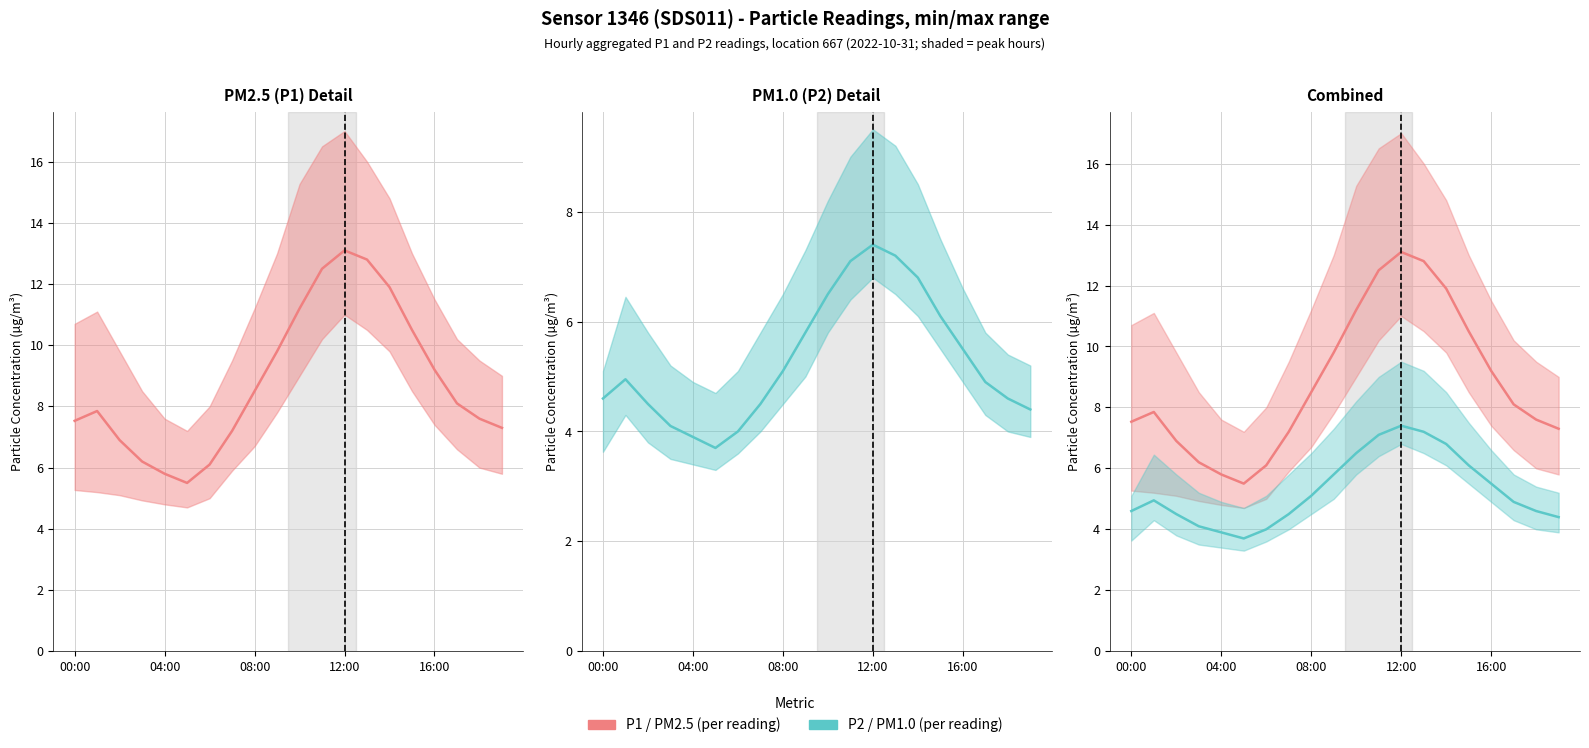

Which series has the largest range (max minus min)?

P1 (PM2.5)